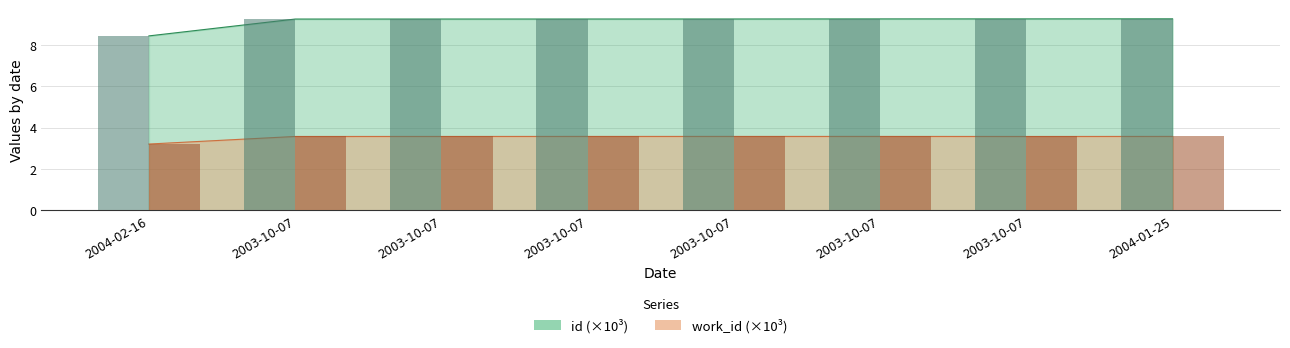

The value of work_id at 2003-10-07 is 2.2. True or false?

False